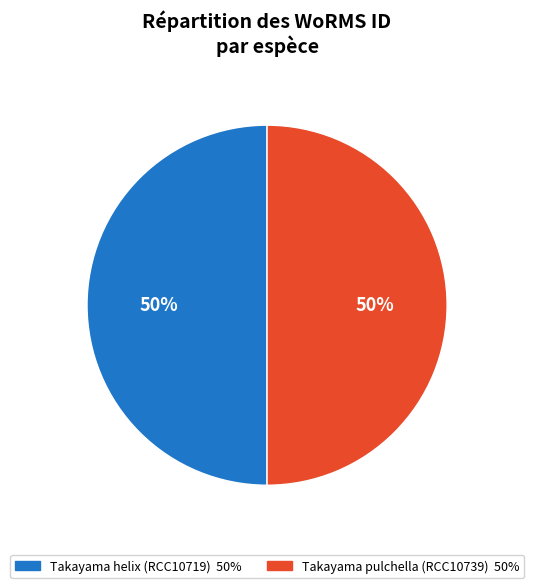

Combined, do Takayama helix (RCC10719) and Takayama pulchella (RCC10739) account for over 50%?

Yes